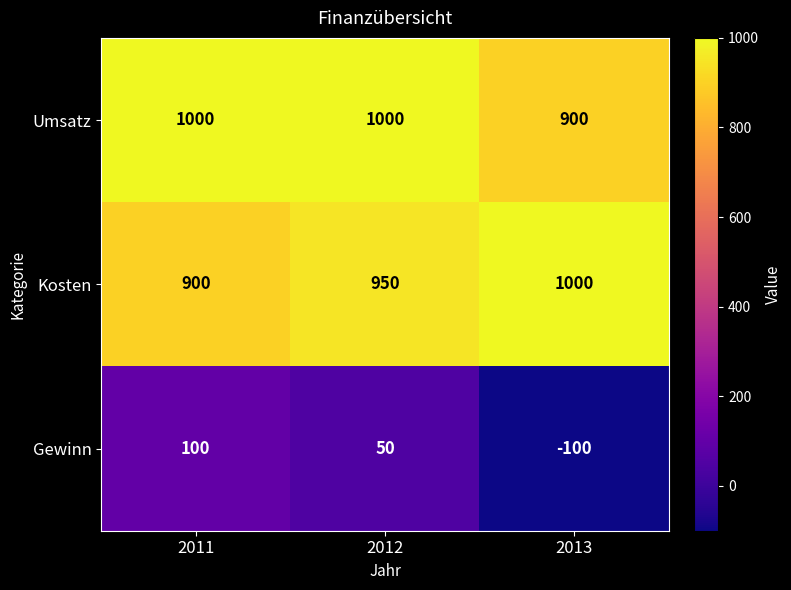

Between 2011 and 2013, which series saw the biggest shift?

Gewinn